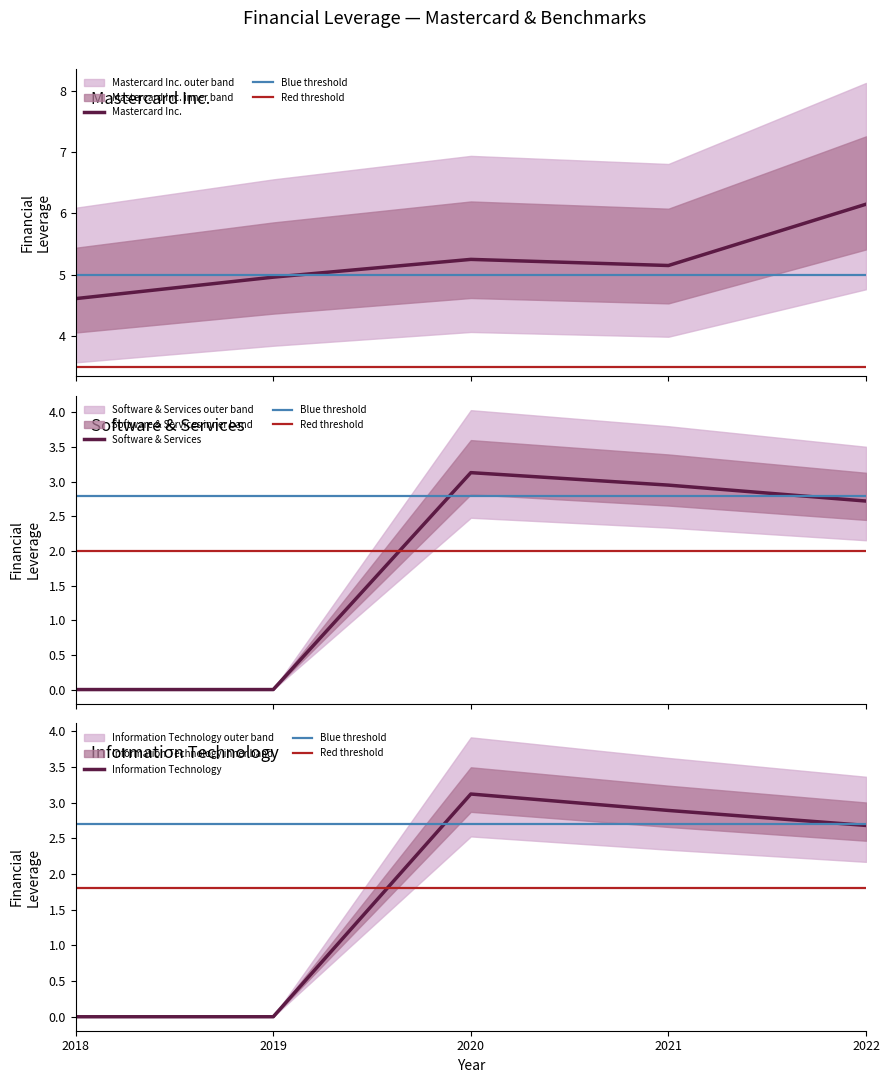

At how many categories does at least one series exceed 5?

3